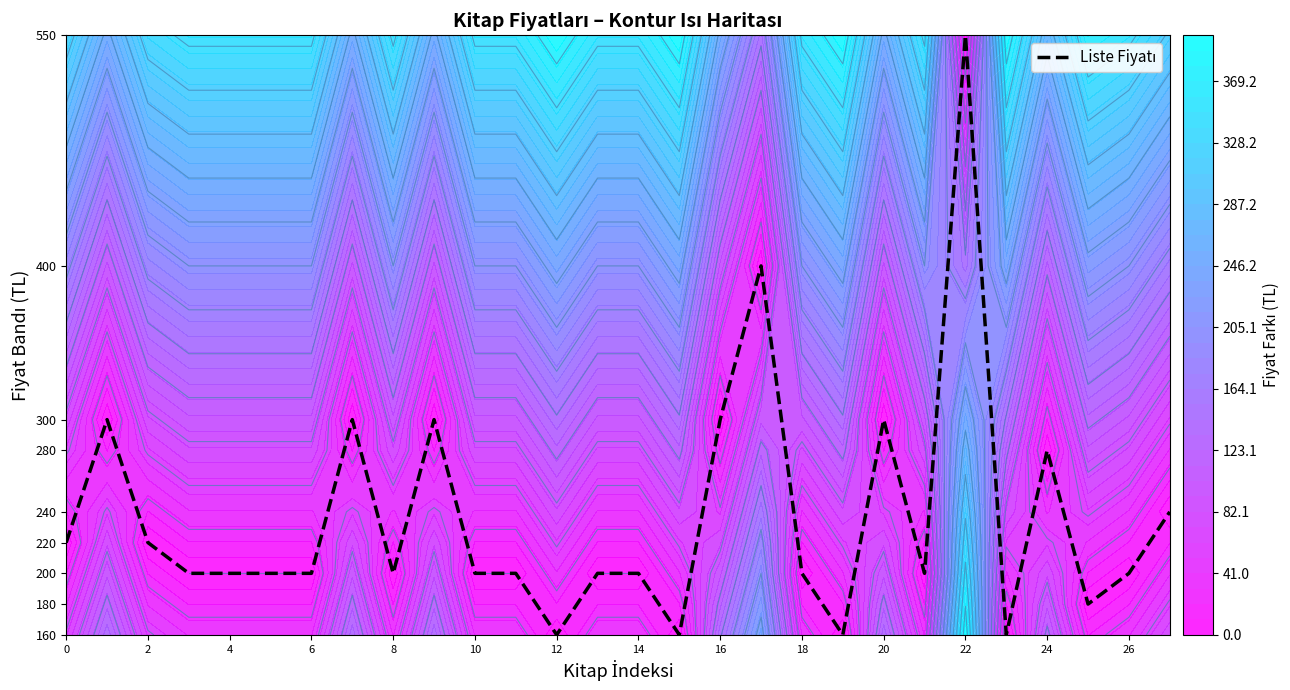

What is the average value?

237